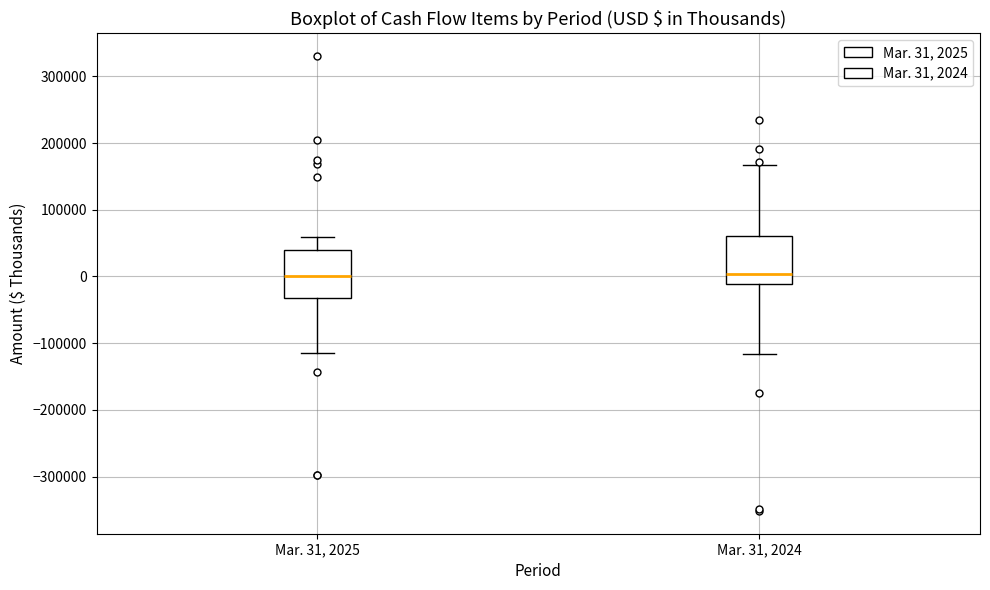

Reading left to right, transcribe this box plot: for each box, give where its median line is, the range the box spans, and where its two whiskers end, as read against the y-axis. The values are not printed on the chart, so give them approximately, as read against the axis.

Mar. 31, 2025: median 0, box -30000 to 40000, whiskers -120000 to 60000
Mar. 31, 2024: median 0, box -10000 to 60000, whiskers -120000 to 170000